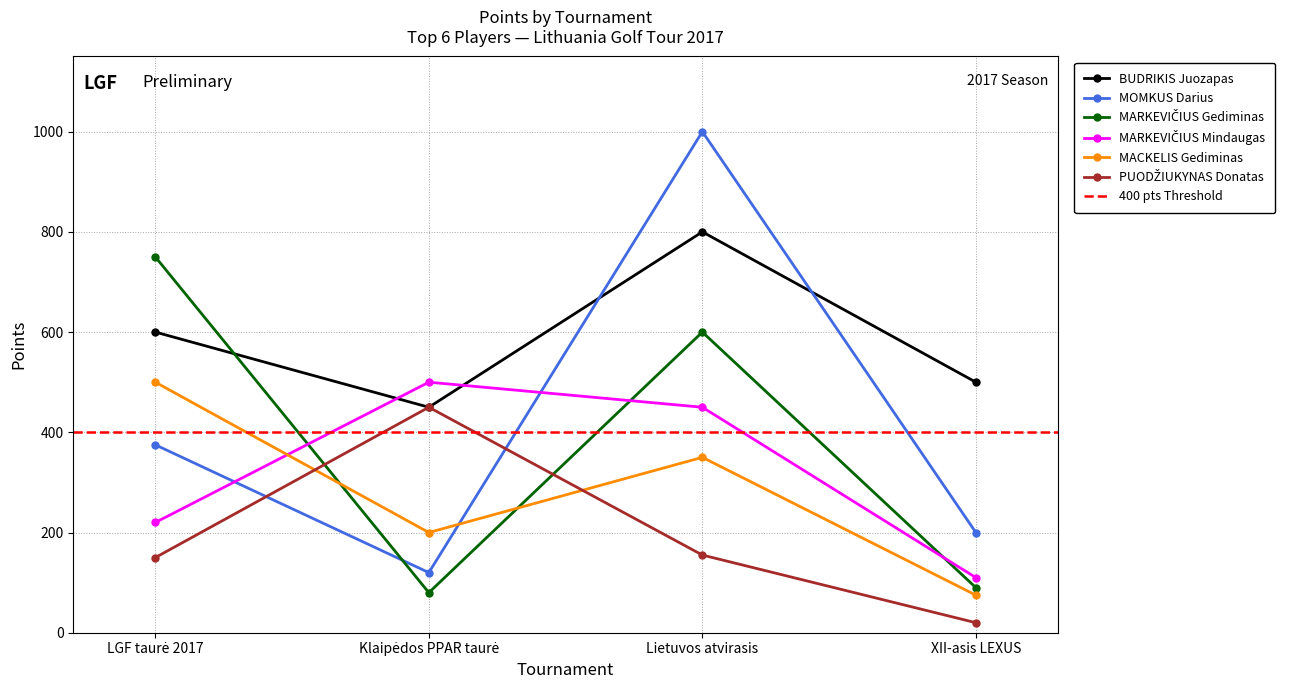

Which series has the largest total across all categories?

BUDRIKIS Juozapas